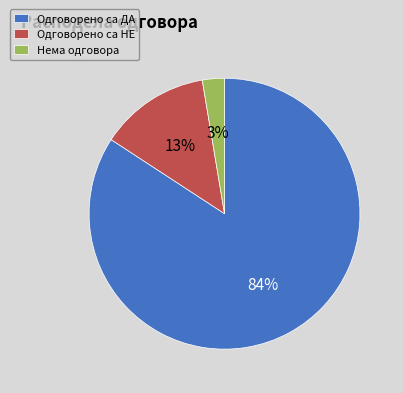

Which category has the biggest portion of the pie?

Одговорено са ДА